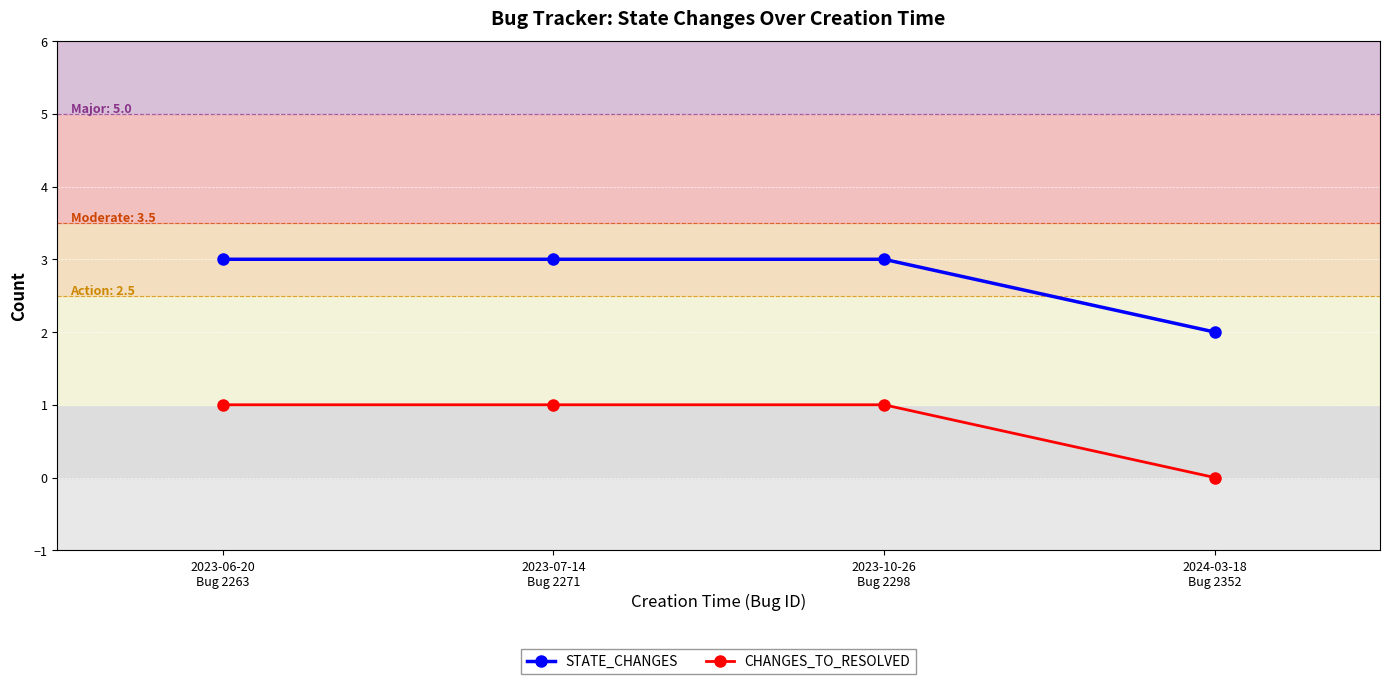

True or false: STATE_CHANGES has a value of 2 at 2024-03-18
Bug 2352.

True